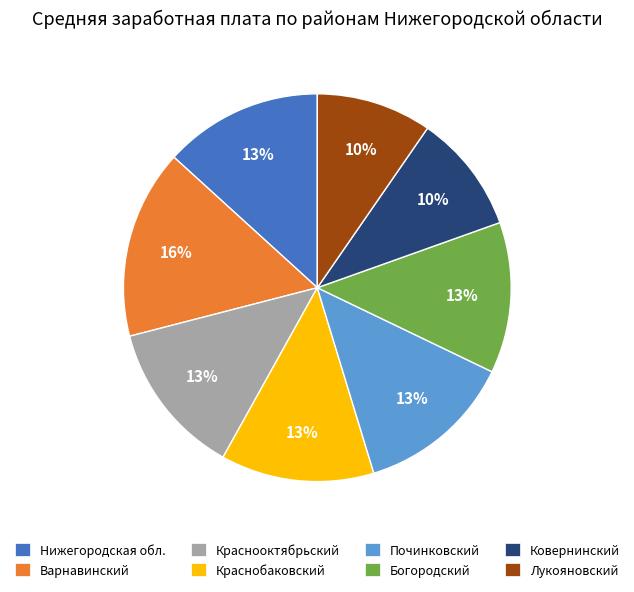

To the nearest percent, what is the combined percentage of Ковернинский and Краснооктябрьский?

23%